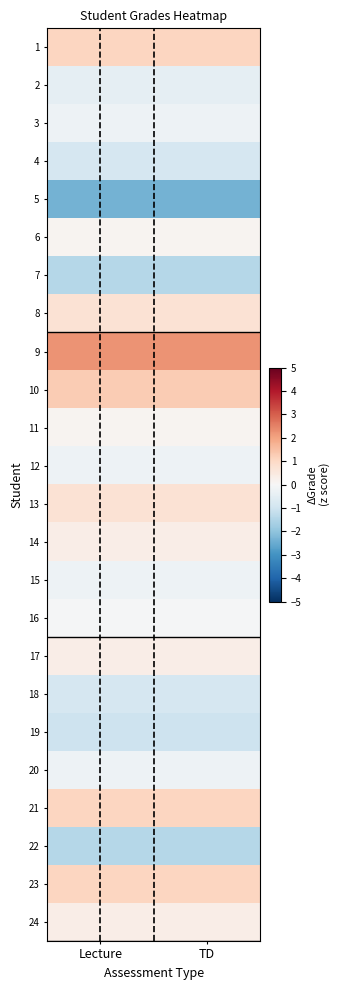

Reading right to left, transcribe all the data shown in this chart.

1: TD=1.1	Lecture=1.1
2: TD=-0.4	Lecture=-0.4
3: TD=-0.3	Lecture=-0.3
4: TD=-0.8	Lecture=-0.8
5: TD=-2.4	Lecture=-2.4
6: TD=0.1	Lecture=0.1
7: TD=-1.4	Lecture=-1.4
8: TD=0.7	Lecture=0.7
9: TD=2.2	Lecture=2.2
10: TD=1.3	Lecture=1.3
11: TD=0.1	Lecture=0.1
12: TD=-0.3	Lecture=-0.3
13: TD=0.7	Lecture=0.7
14: TD=0.3	Lecture=0.3
15: TD=-0.3	Lecture=-0.3
16: TD=-0.1	Lecture=-0.1
17: TD=0.3	Lecture=0.3
18: TD=-0.8	Lecture=-0.8
19: TD=-1.0	Lecture=-1.0
20: TD=-0.3	Lecture=-0.3
21: TD=1.1	Lecture=1.1
22: TD=-1.4	Lecture=-1.4
23: TD=1.1	Lecture=1.1
24: TD=0.3	Lecture=0.3